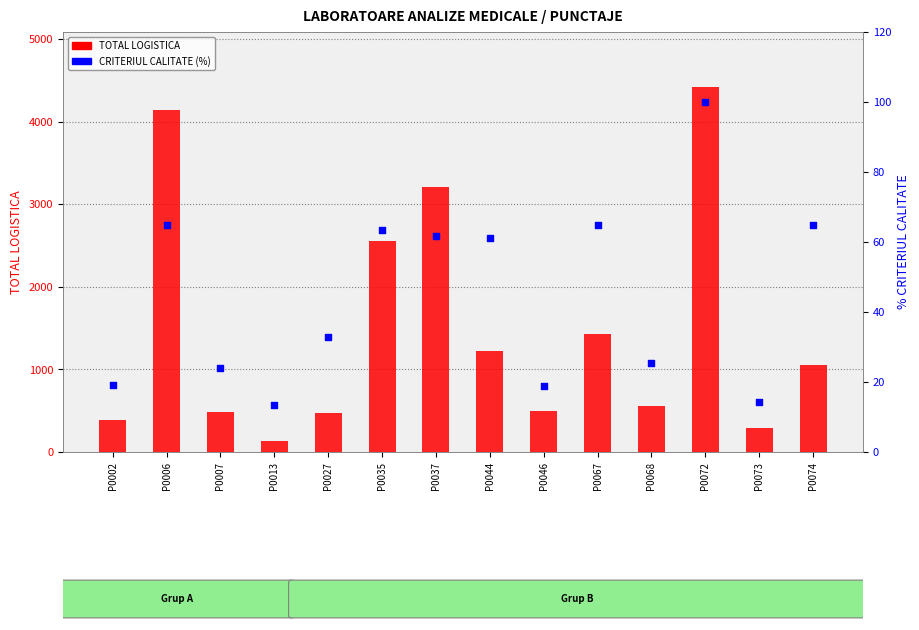

What is the total value across all series at P0074?

1114.2